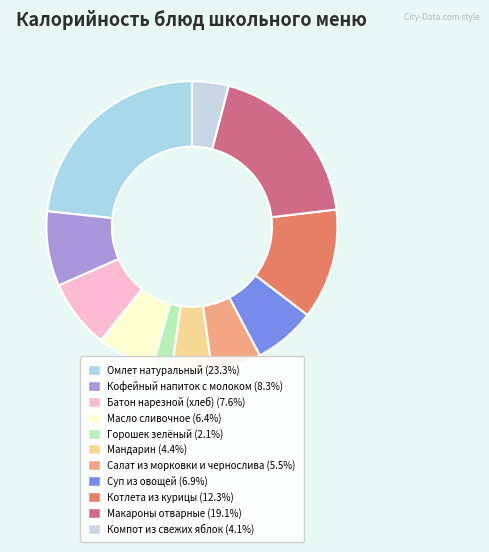

To the nearest percent, what percentage of the pie is Котлета из курицы?

12%